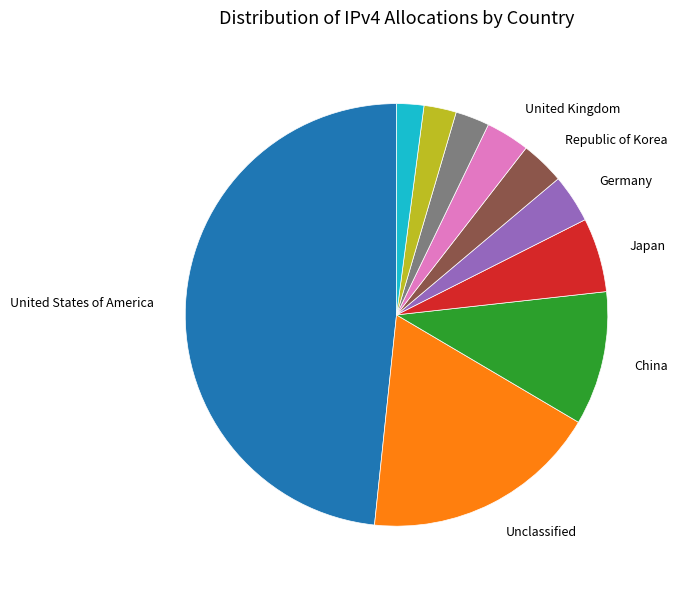

Is there any slice that represents more than half of the pie?

No